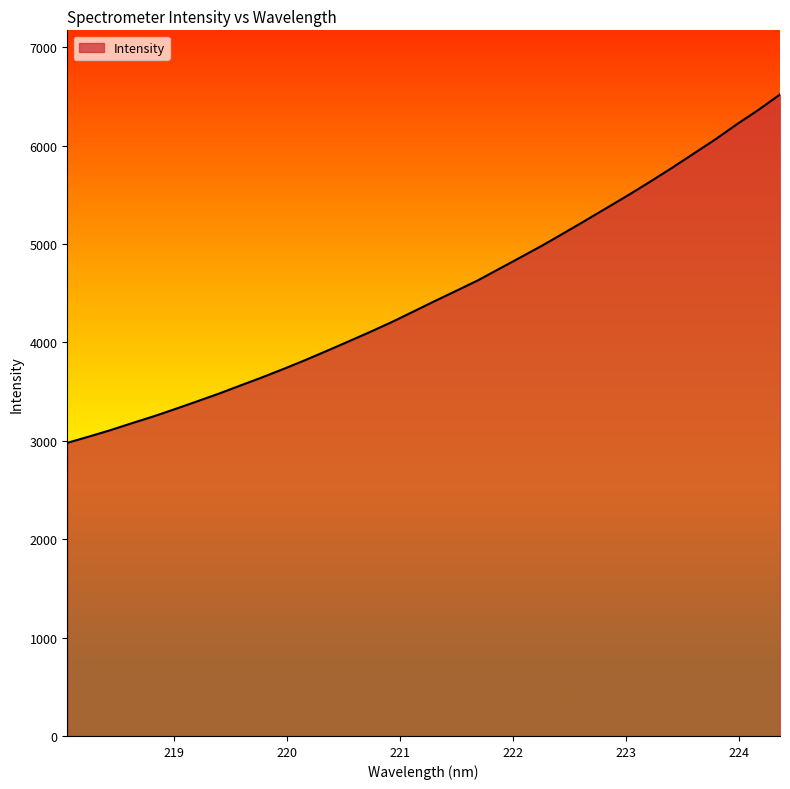

What is the average value?

4499.7